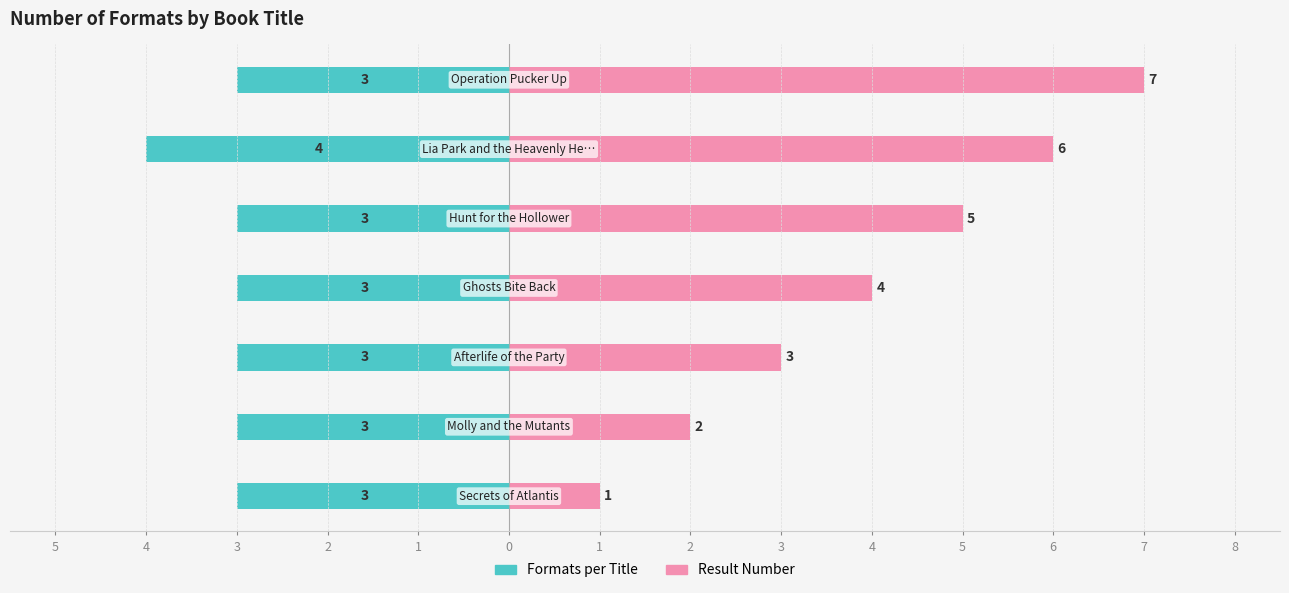

What is the value of the Formats per Title bar at the 6th from the left?

-4